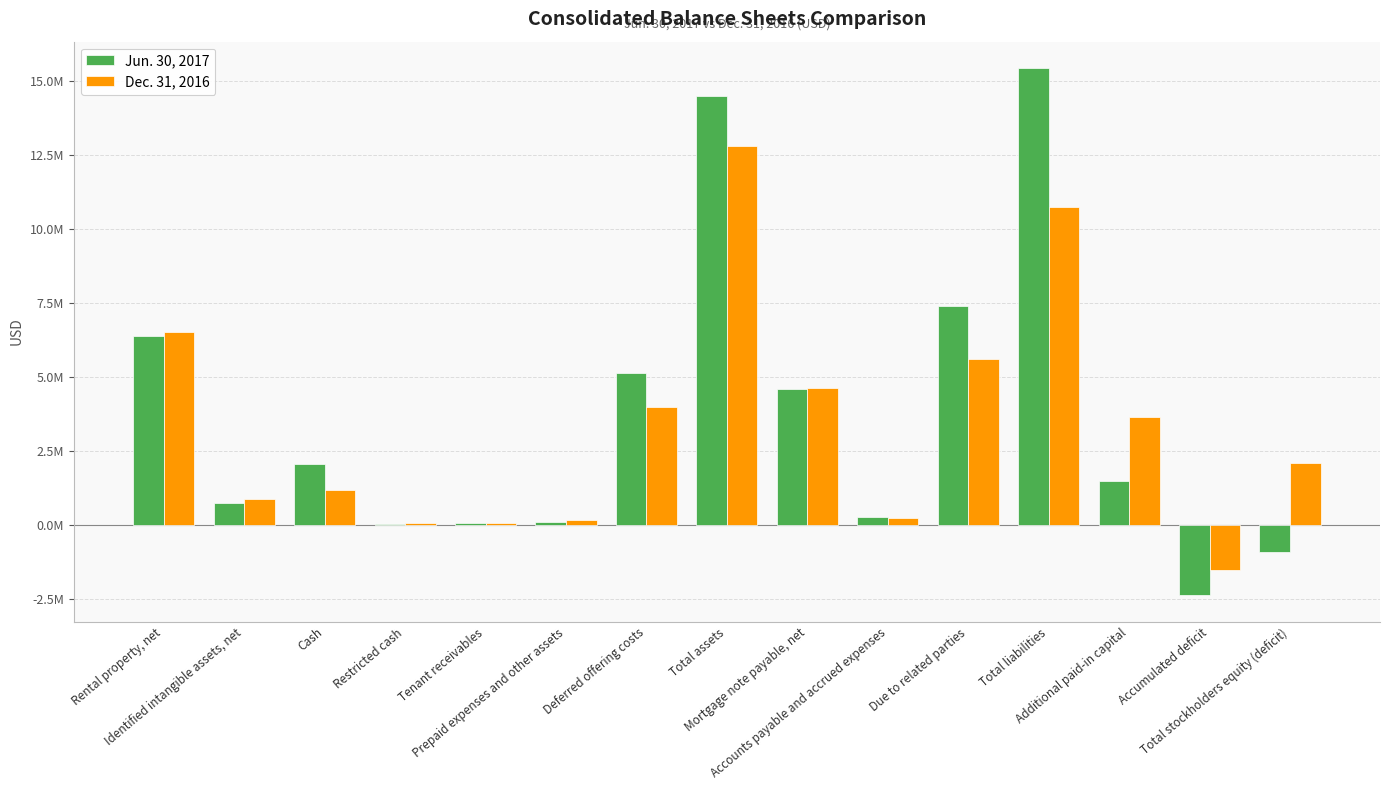

Are the bars horizontal?

No